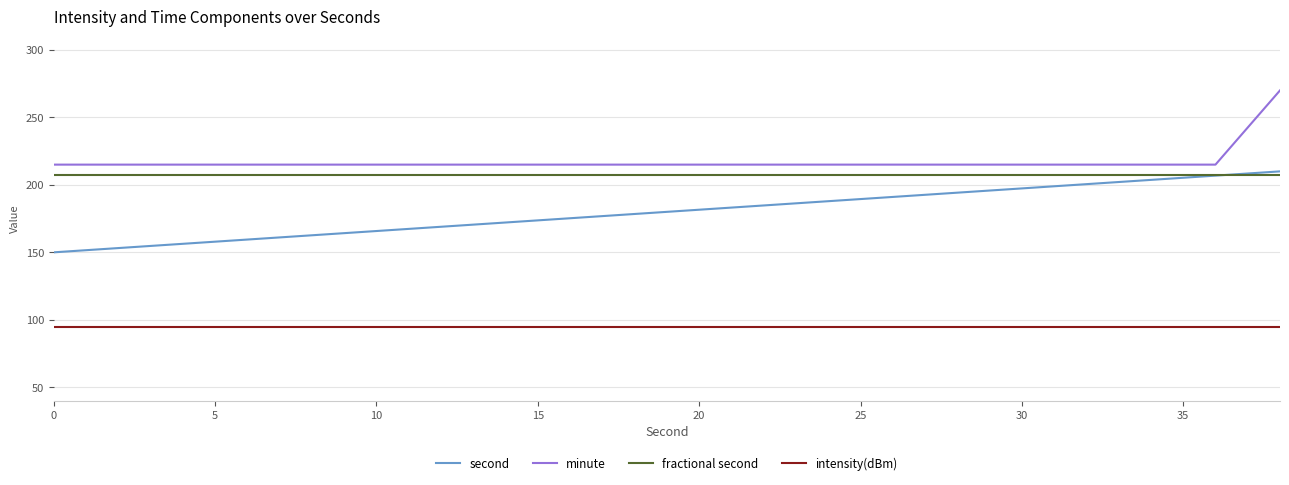

Does the chart have visible grid lines?

Yes